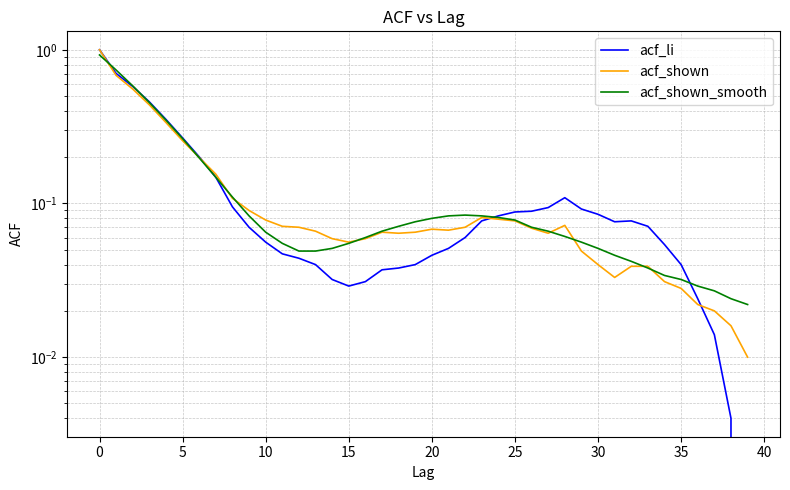

Between 24 and 25, which is larger?

25